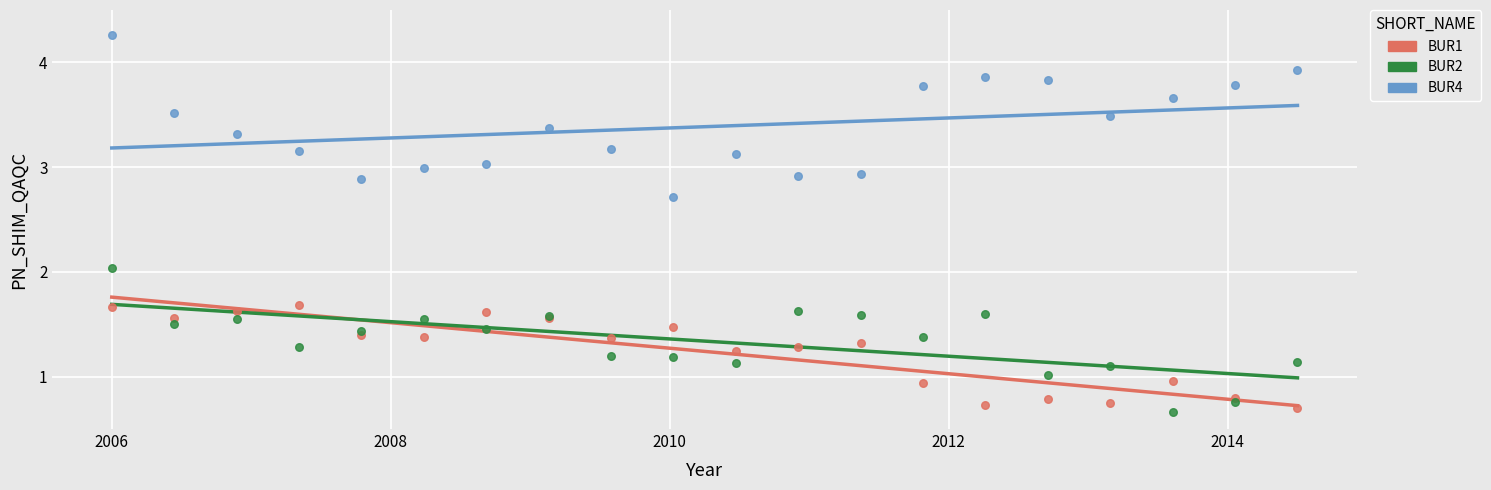

Which series contains the highest Y value?

BUR4